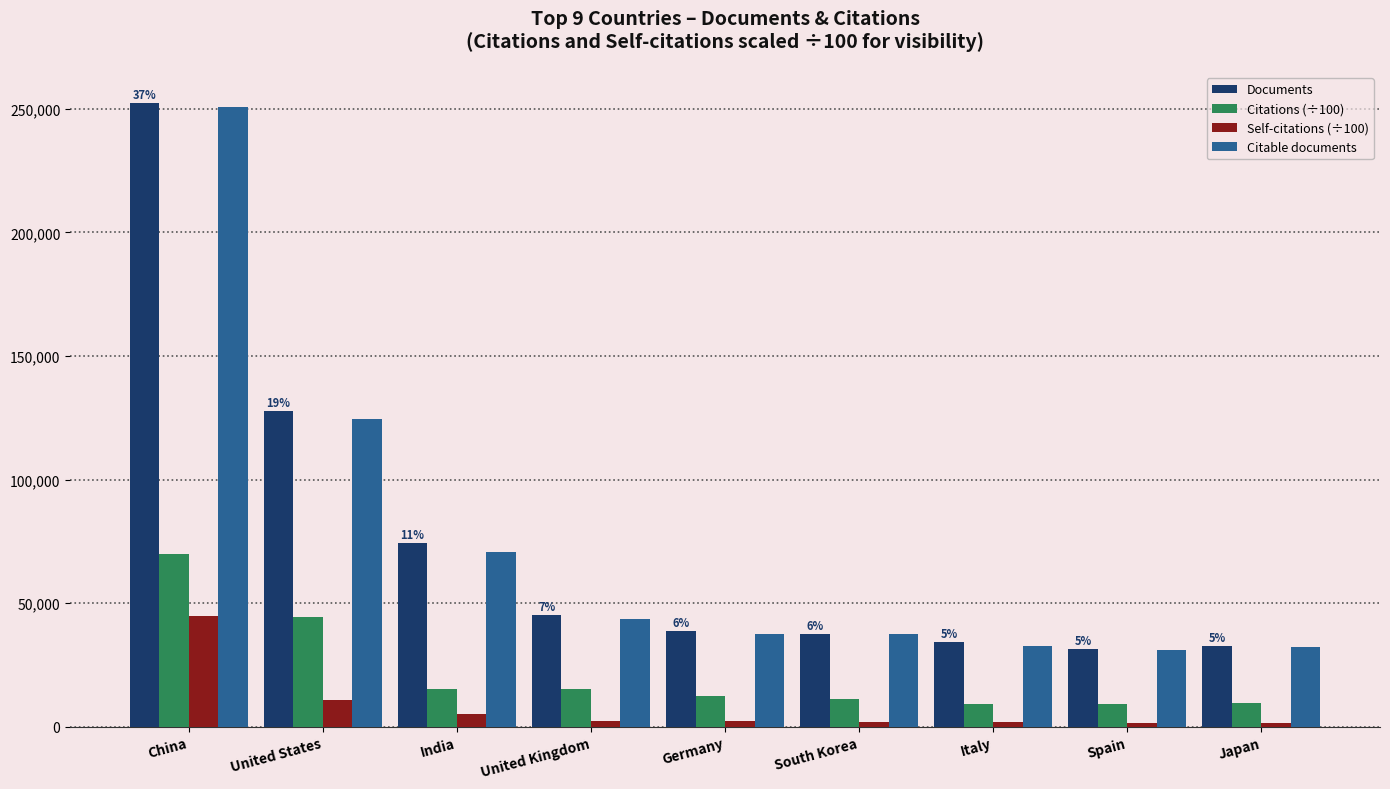

What is the difference between the maximum and minimum values in the Documents series?

220587.0